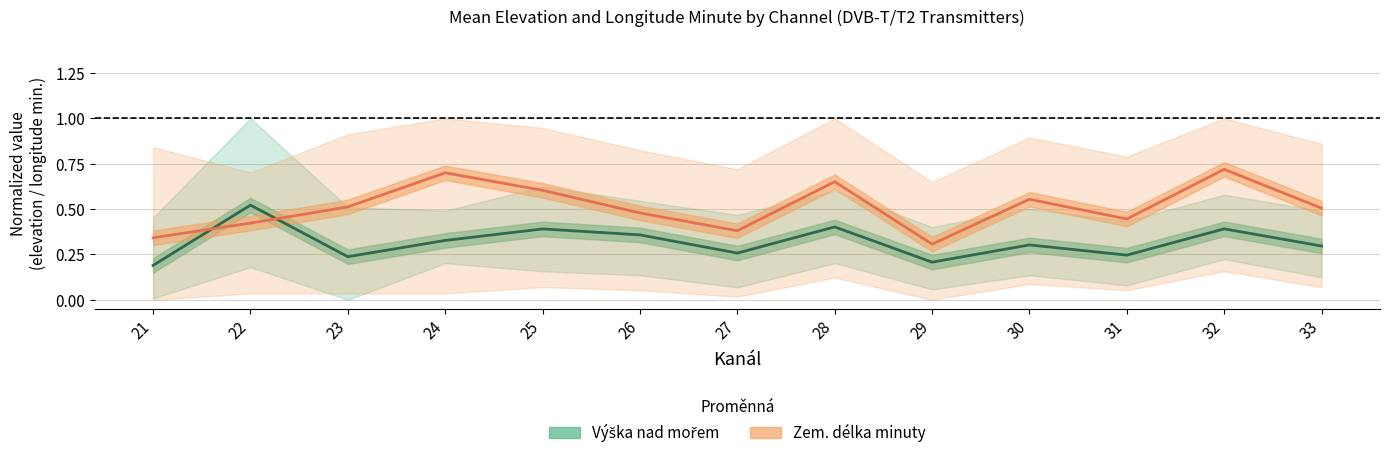

Reading left to right, what are all the values shown in this chart?

Výška nad mořem: 21=0.2	22=0.5	23=0.2	24=0.3	25=0.4	26=0.4	27=0.3	28=0.4	29=0.2	30=0.3	31=0.2	32=0.4	33=0.3
Zem. délka minuty: 21=0.3	22=0.4	23=0.5	24=0.7	25=0.6	26=0.5	27=0.4	28=0.7	29=0.3	30=0.6	31=0.4	32=0.7	33=0.5